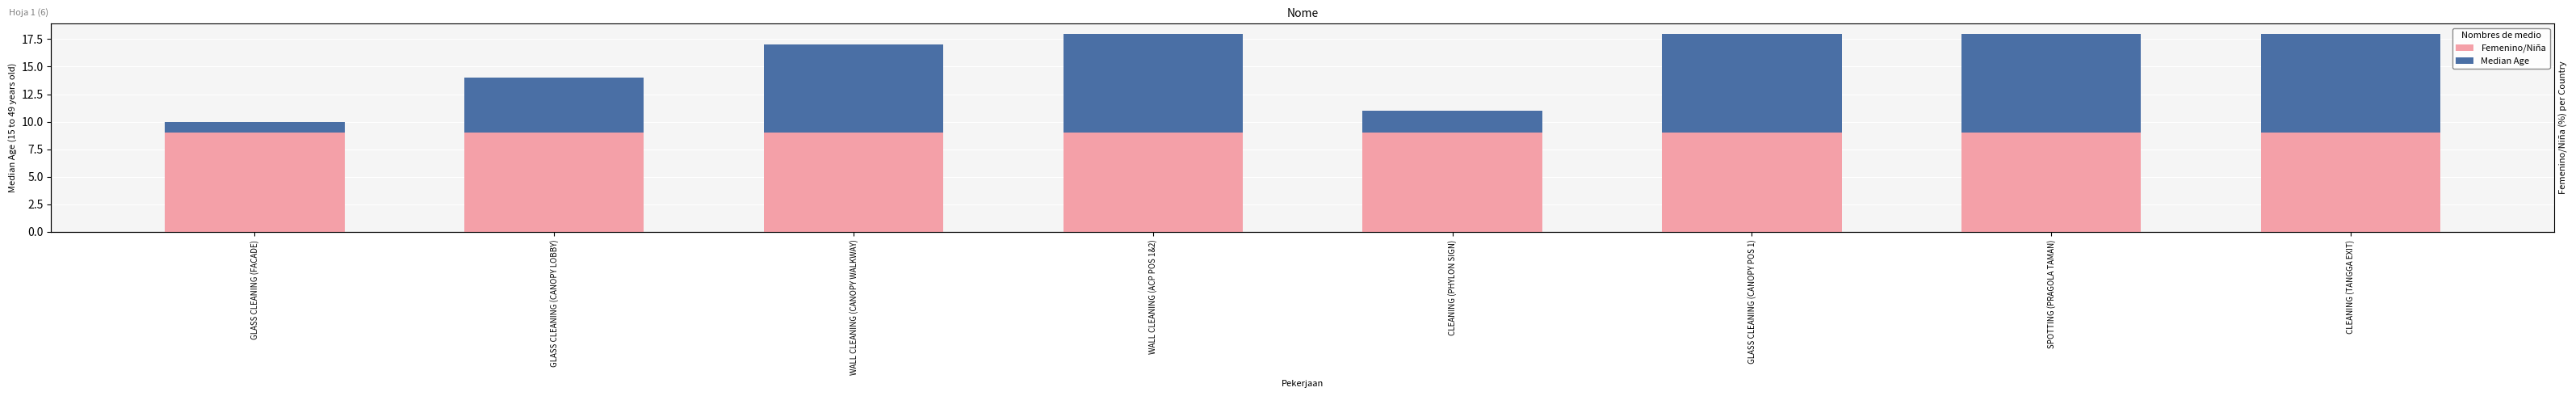

True or false: Femenino/Niña has a value of 9 at GLASS CLEANING (CANOPY POS 1).

True